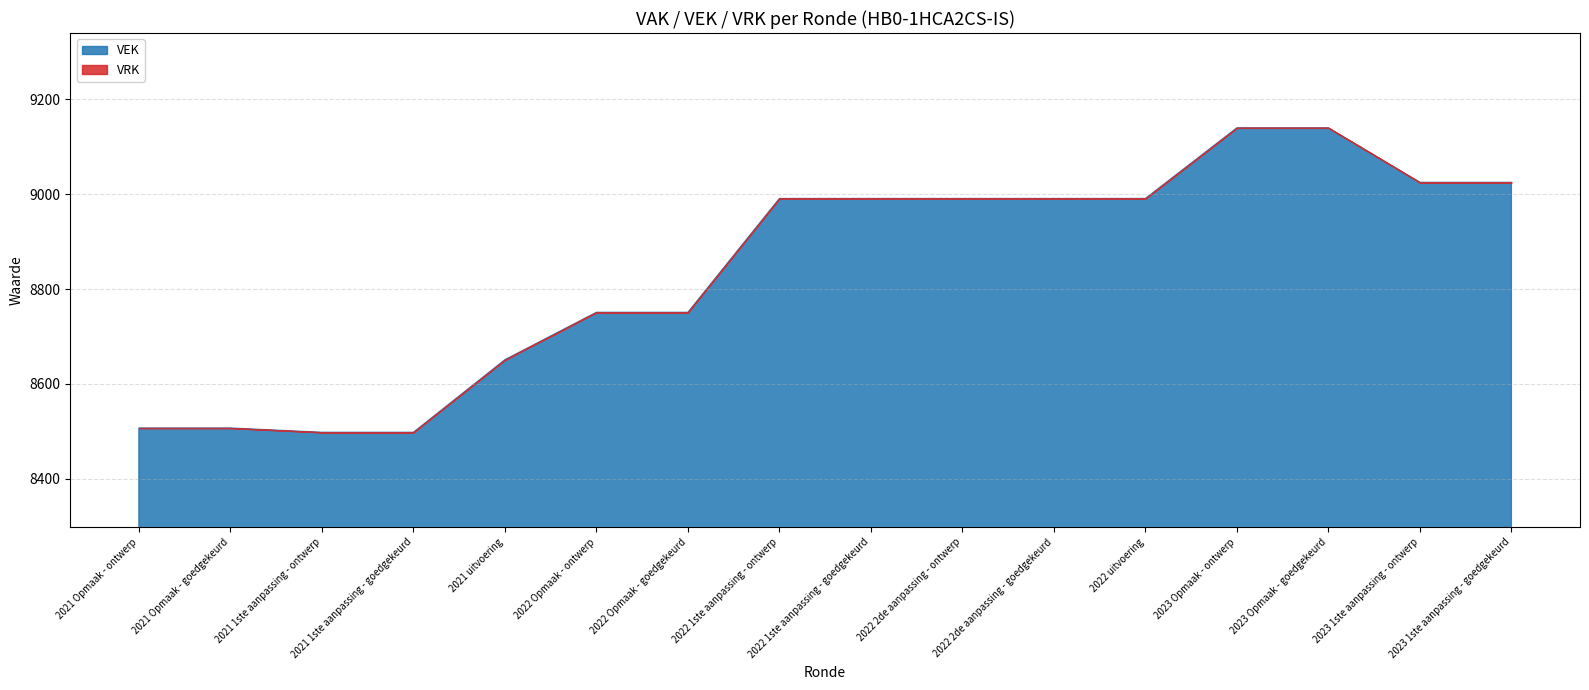

True or false: VEK and VRK intersect in this chart.

False